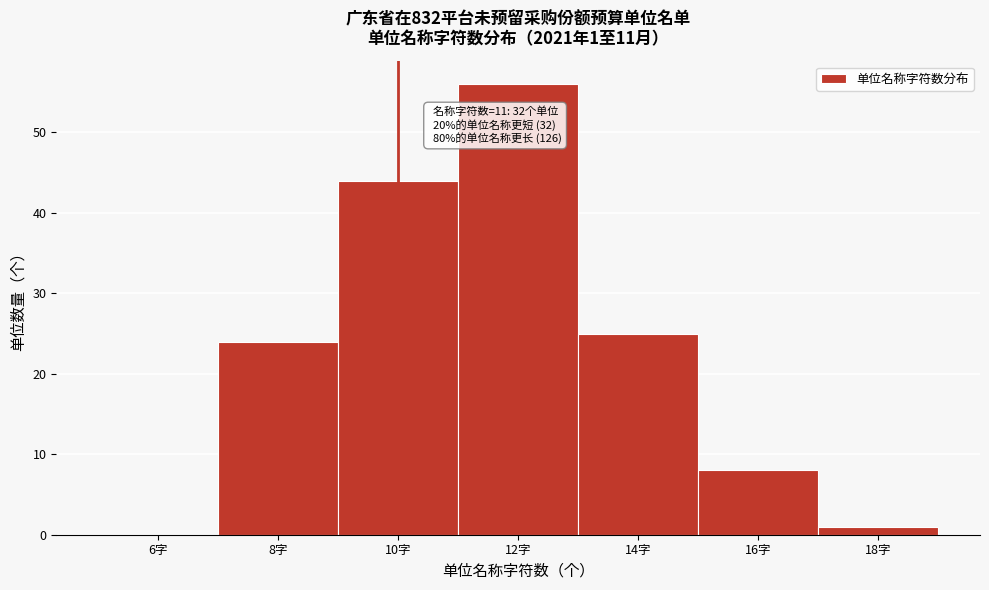

Reading left to right, extract all data points from this chart.

6字=0	8字=24	10字=44	12字=56	14字=25	16字=8	18字=1